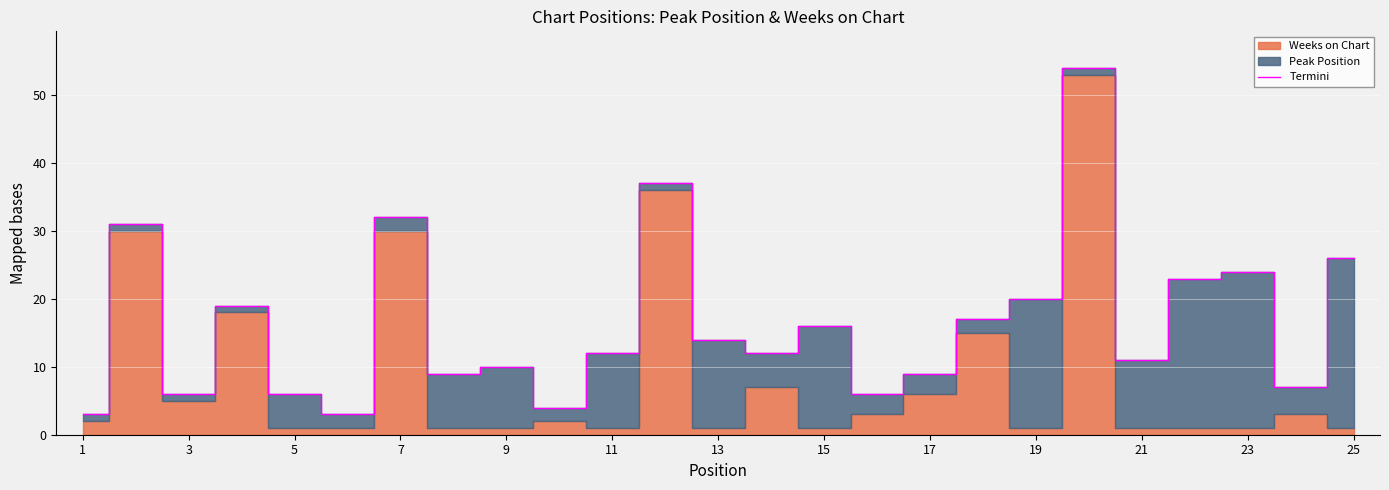

What is the maximum value for Termini?

54